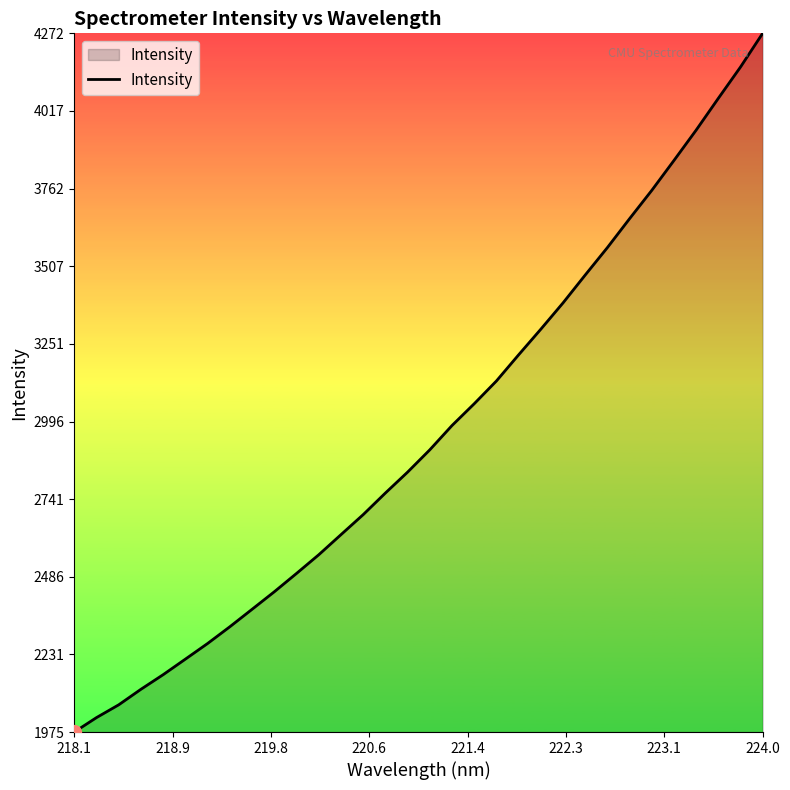

What is the greatest value displayed?

4272.6